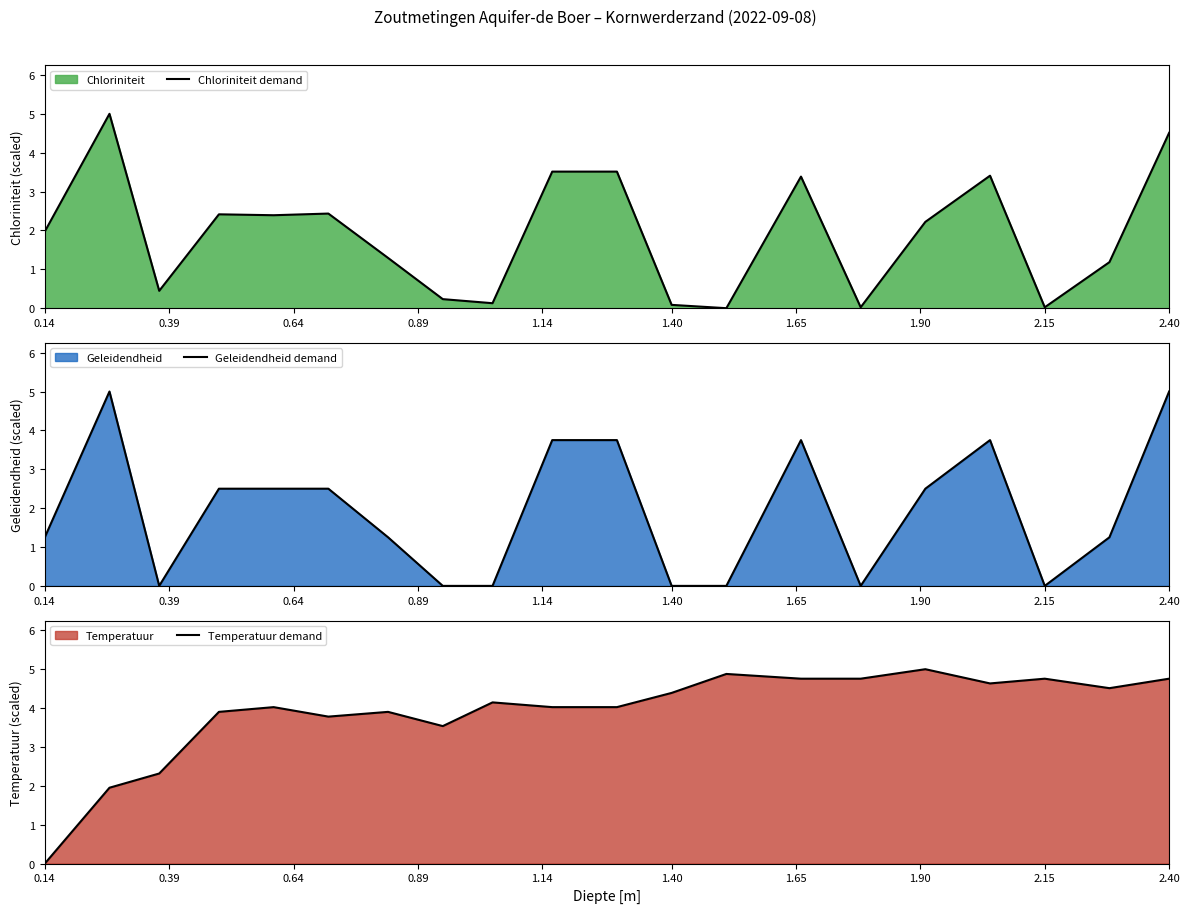

Which series has the widest spread of values?

Chloriniteit demand